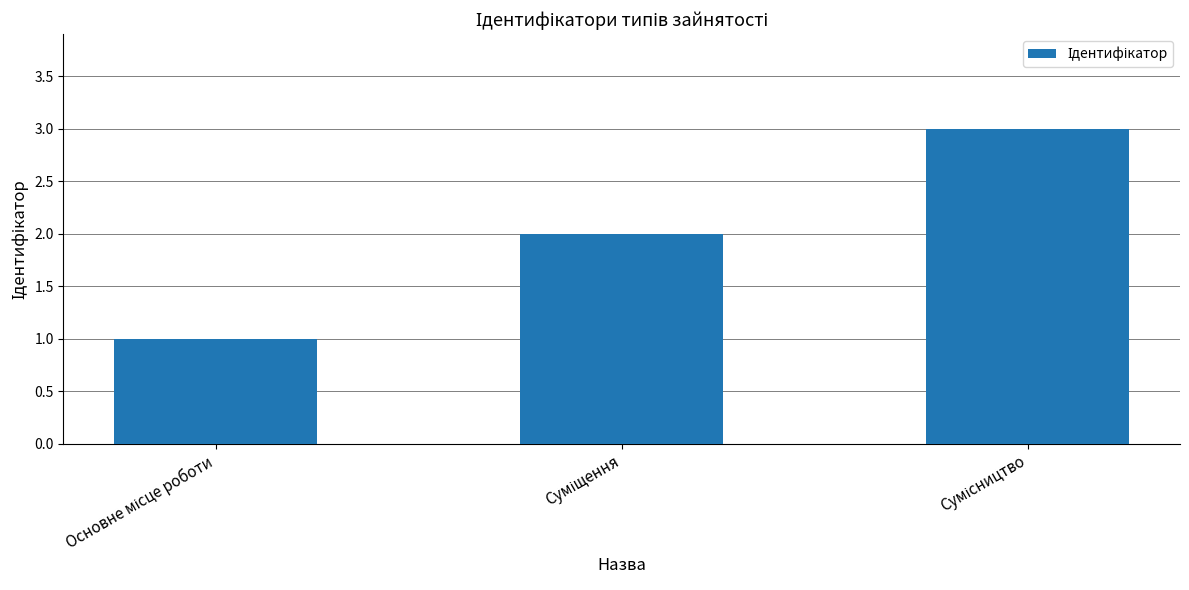

What is the sum of all values?

6